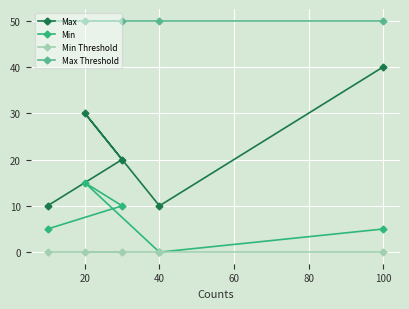

The value of Min at 20 is 4. True or false?

False